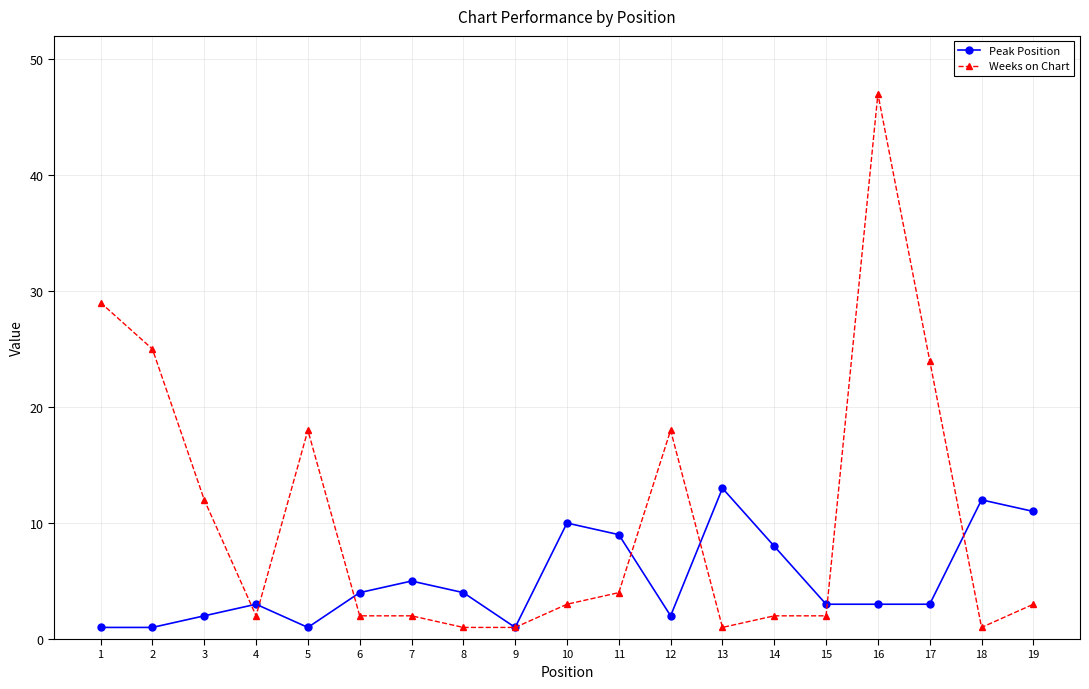

How many data points does each series have?

19